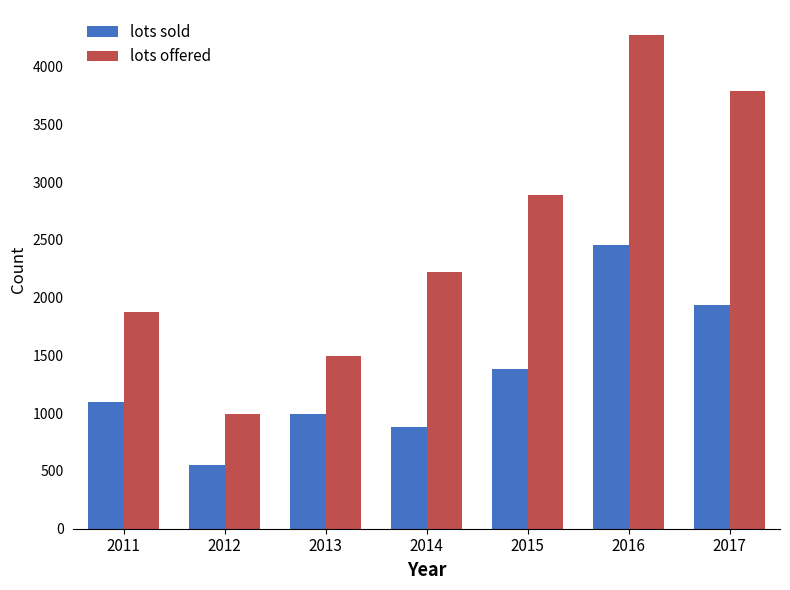

What is the sum of all lots sold values?

9294